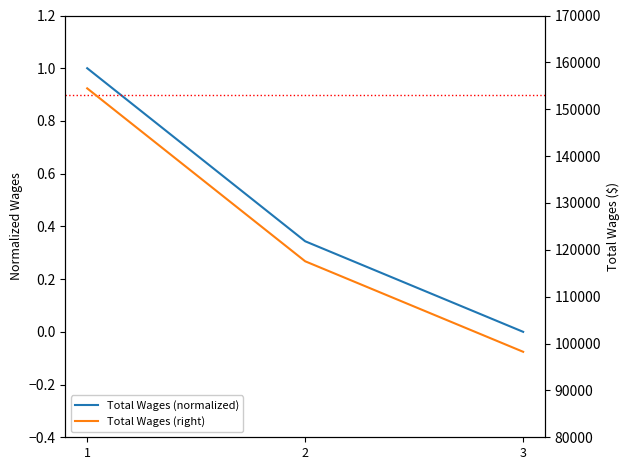

What are all the series names shown in the legend?

Total Wages (normalized), Total Wages (right)